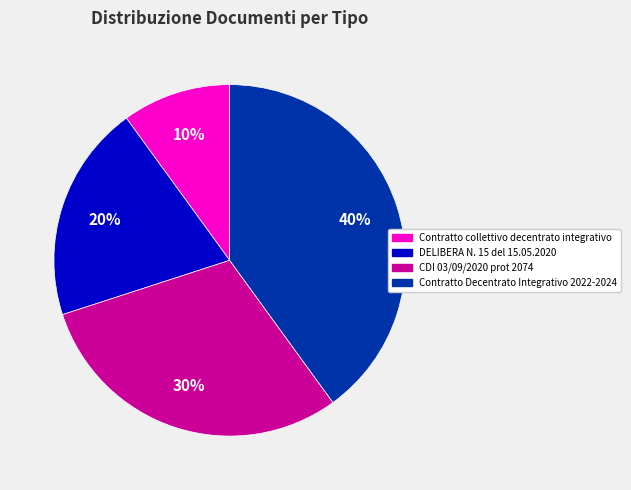

Rank the categories by value from lowest to highest.

Contratto collettivo decentrato integrativo, DELIBERA N. 15 del 15.05.2020, CDI 03/09/2020 prot 2074, Contratto Decentrato Integrativo 2022-2024